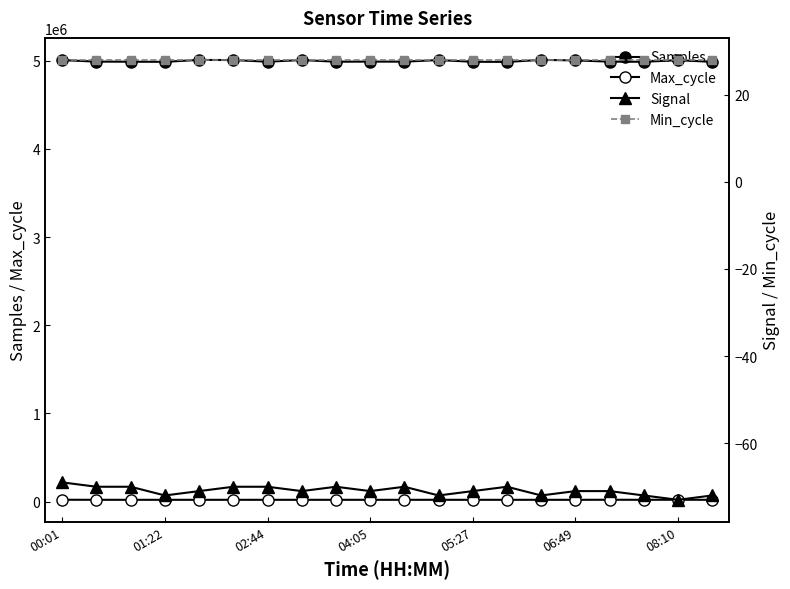

Where does the Samples series first go above 4991087?

00:01